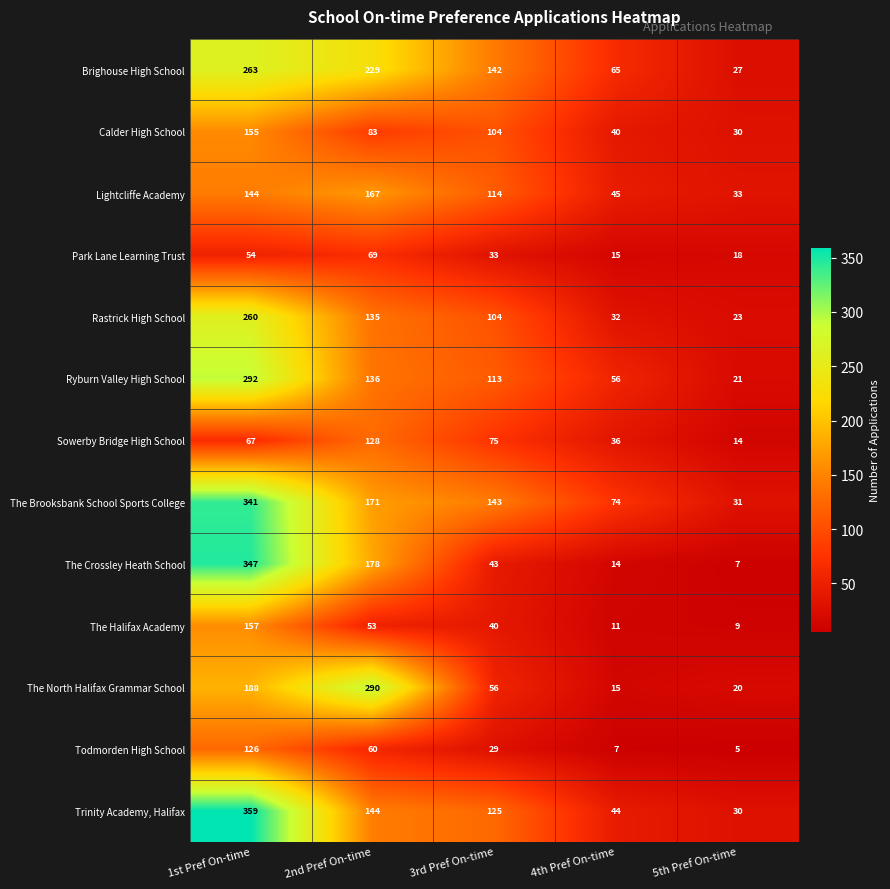

Which series changed the most between 1st Pref On-time and 2nd Pref On-time?

Trinity Academy, Halifax